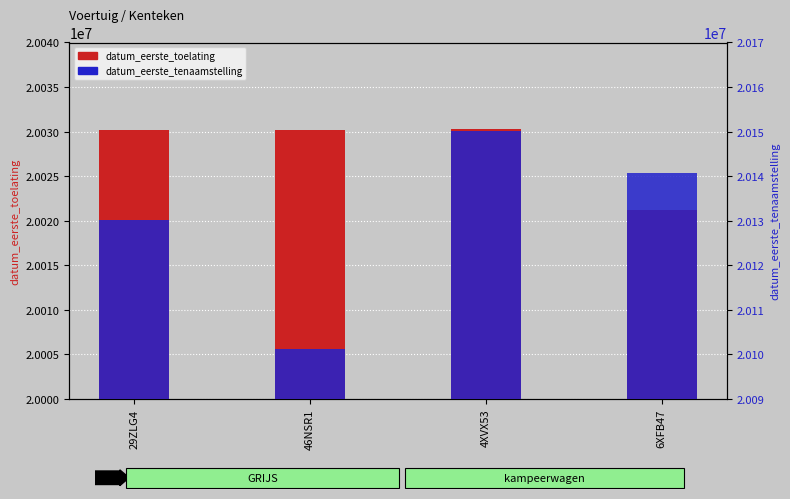

How many groups of bars are there?

4